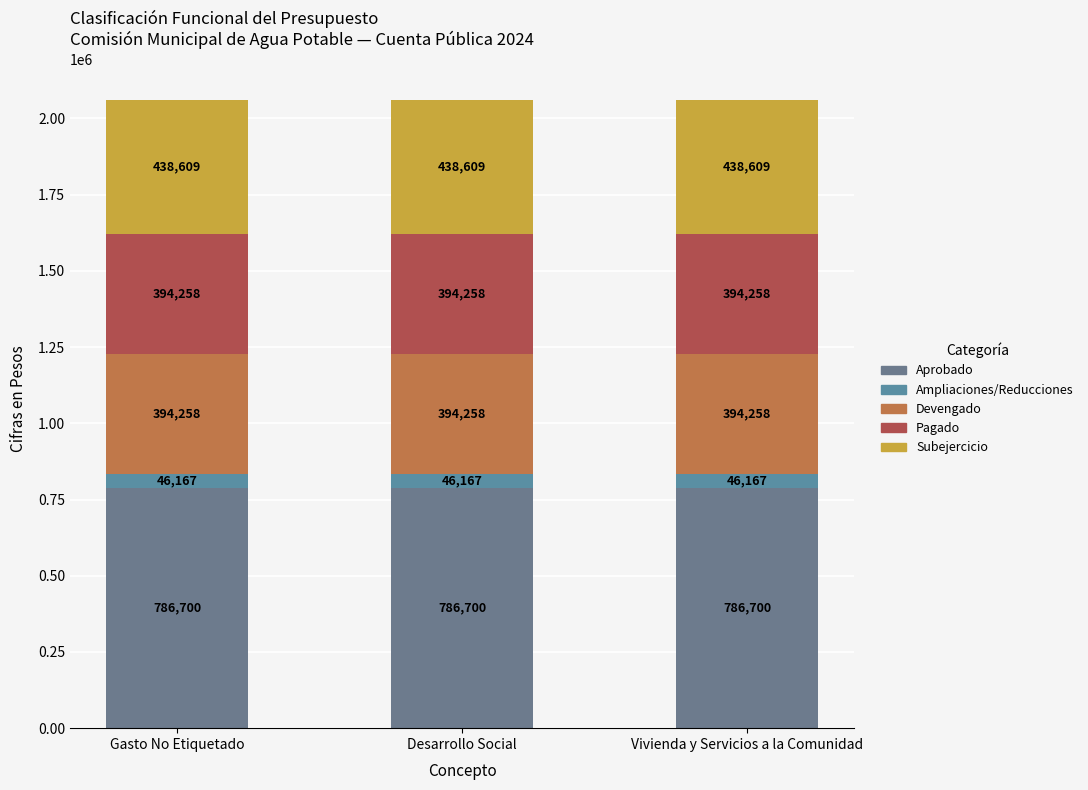

At how many categories does at least one series exceed 127632?

3